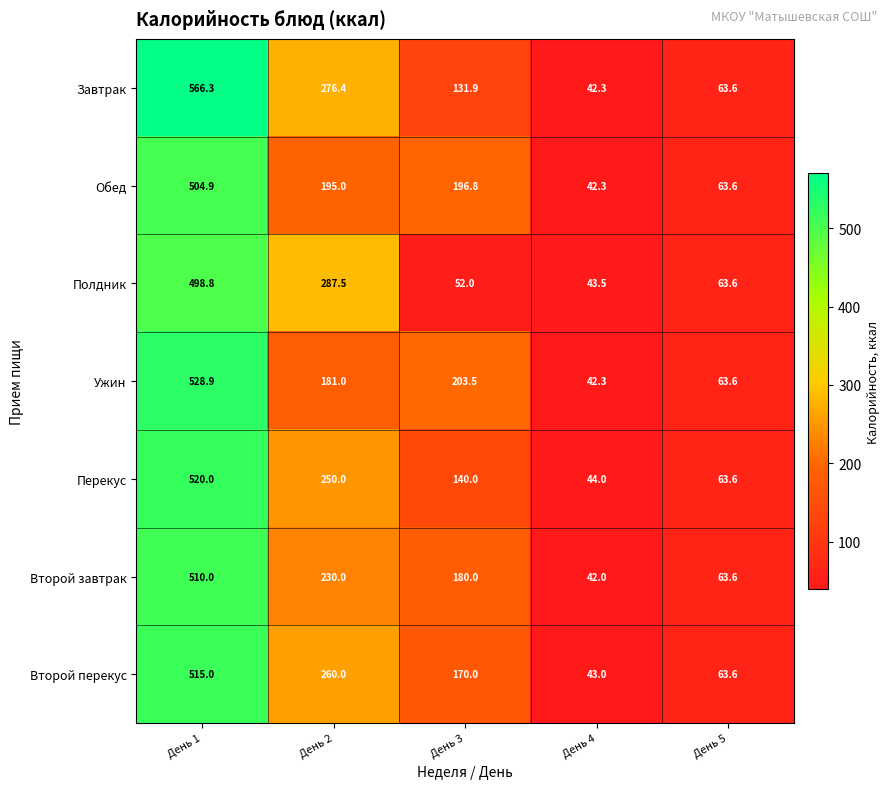

True or false: Второй перекус has a value of 515.0 at День 1.

True